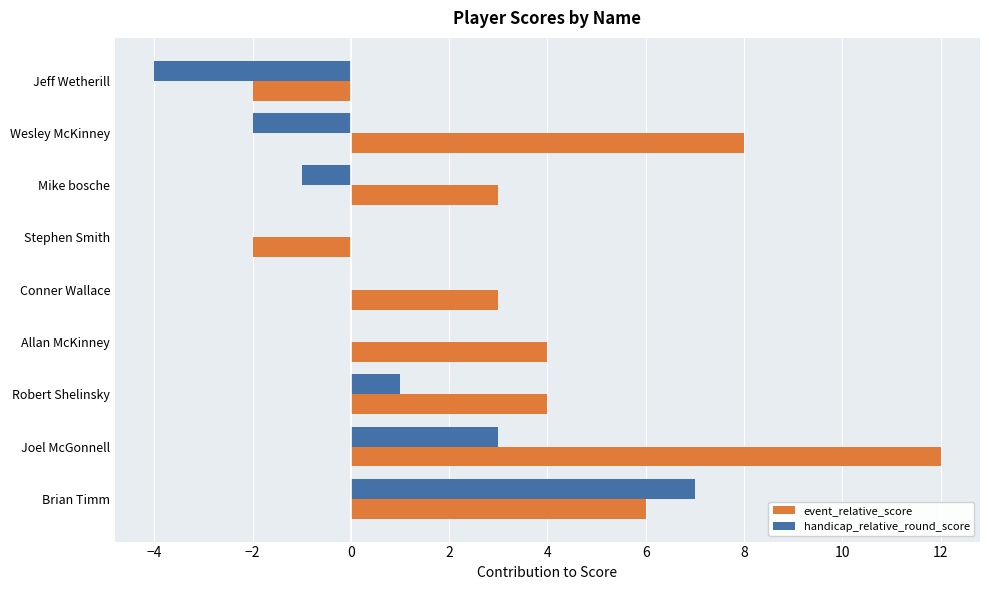

What are all the series names shown in the legend?

event_relative_score, handicap_relative_round_score